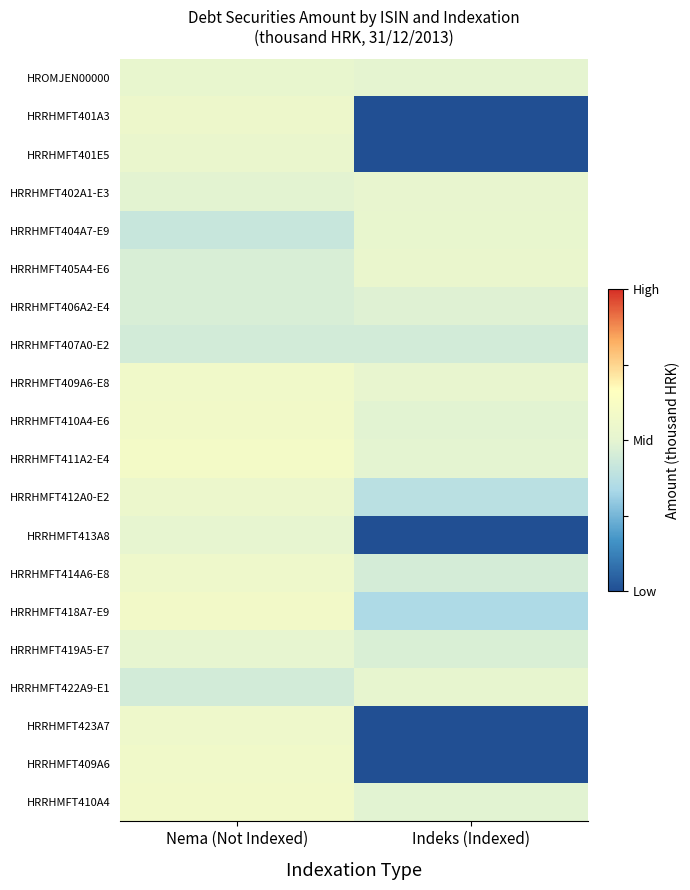

Which has a higher value, Indeks (Indexed) or Nema (Not Indexed)?

Nema (Not Indexed)